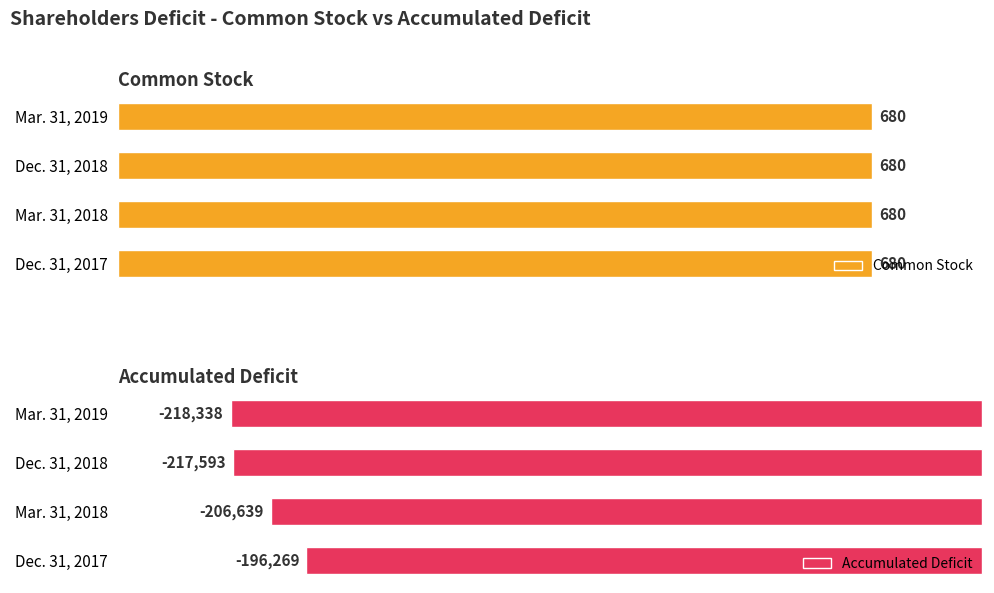

At which label is Accumulated Deficit closest to -207303?

Mar. 31, 2018